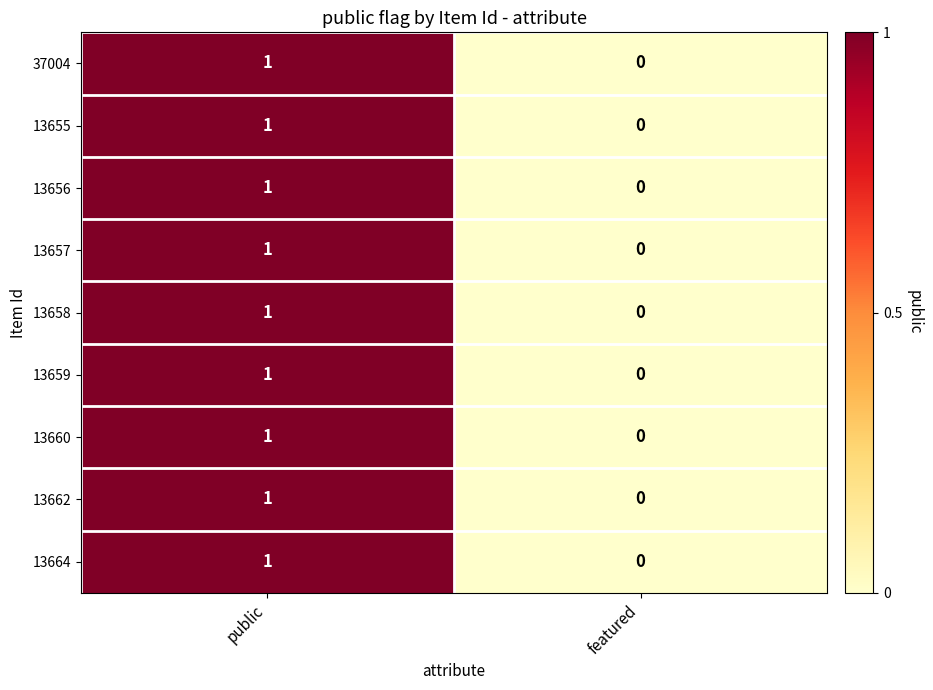

At which category is the sum across all series the highest?

public